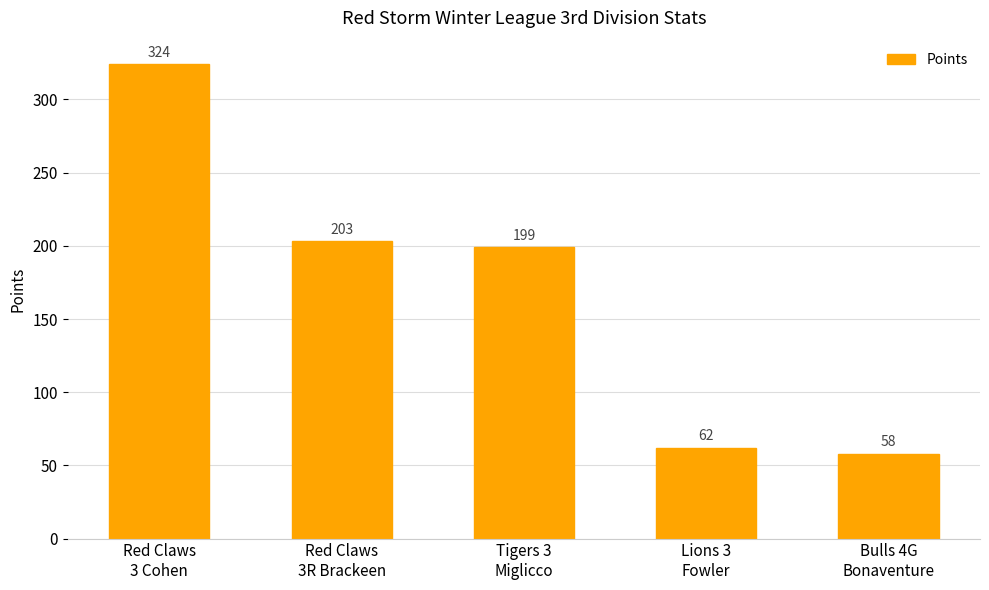

True or false: the data shows 58 at Bulls 4G
Bonaventure.

True